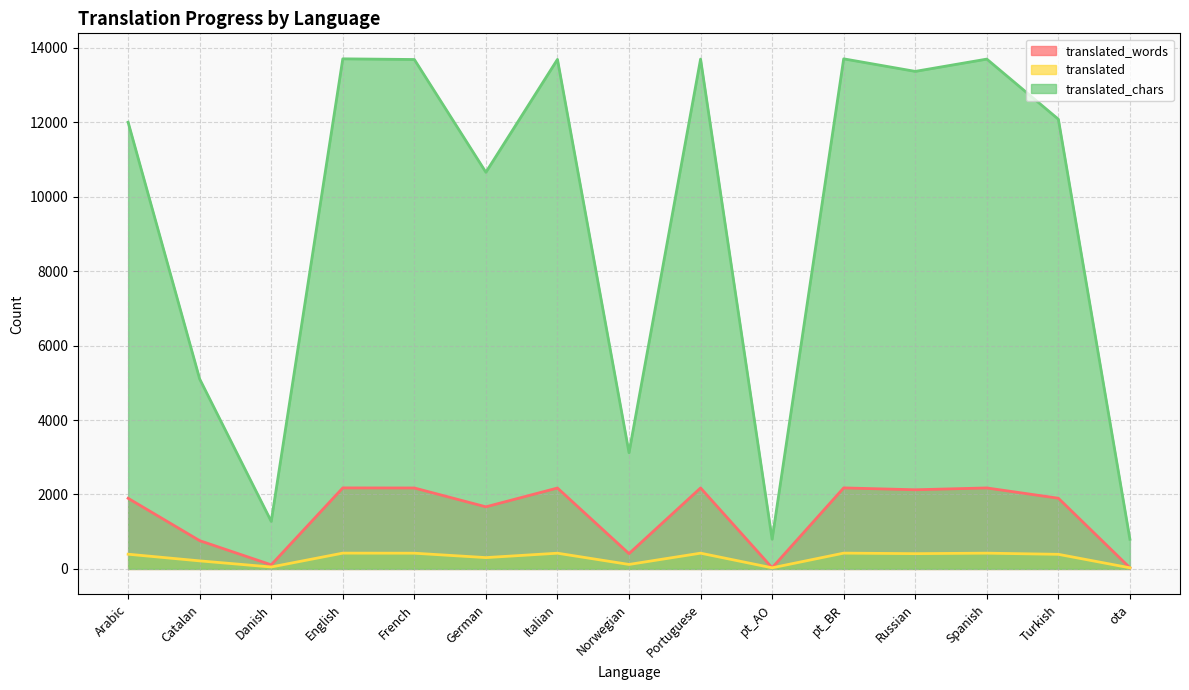

True or false: translated and translated_chars intersect in this chart.

False